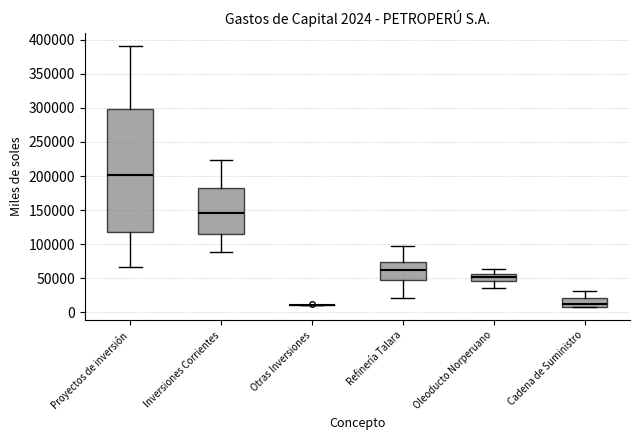

Comparing the boxes themselves (not the whiskers), which one is the tallest?

Proyectos de inversión